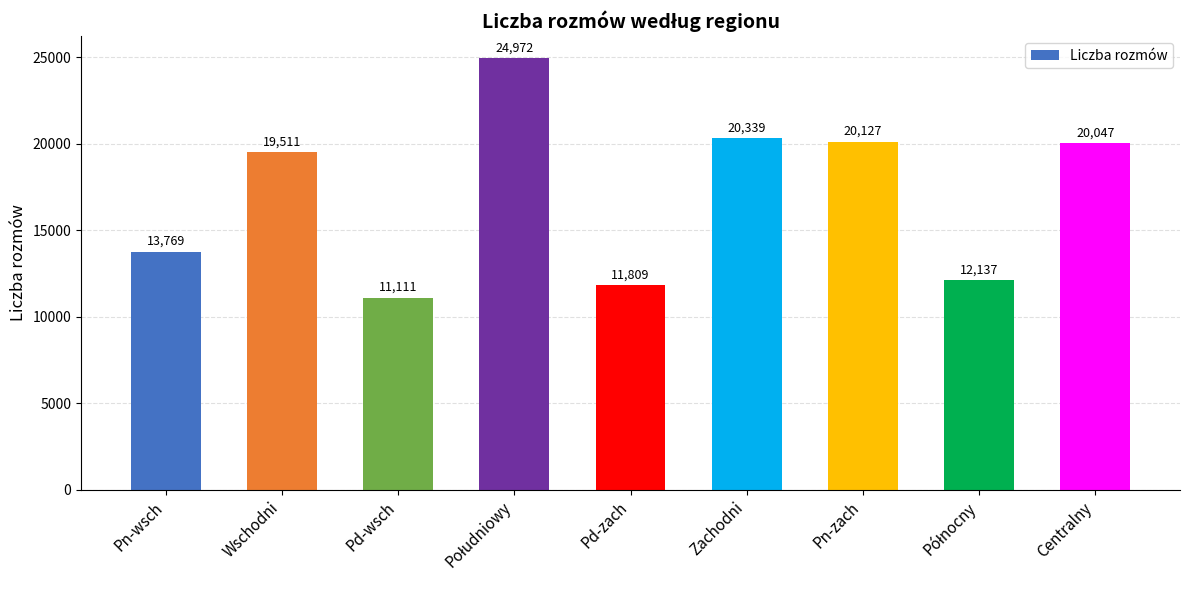

What is the sum of all values?

153822